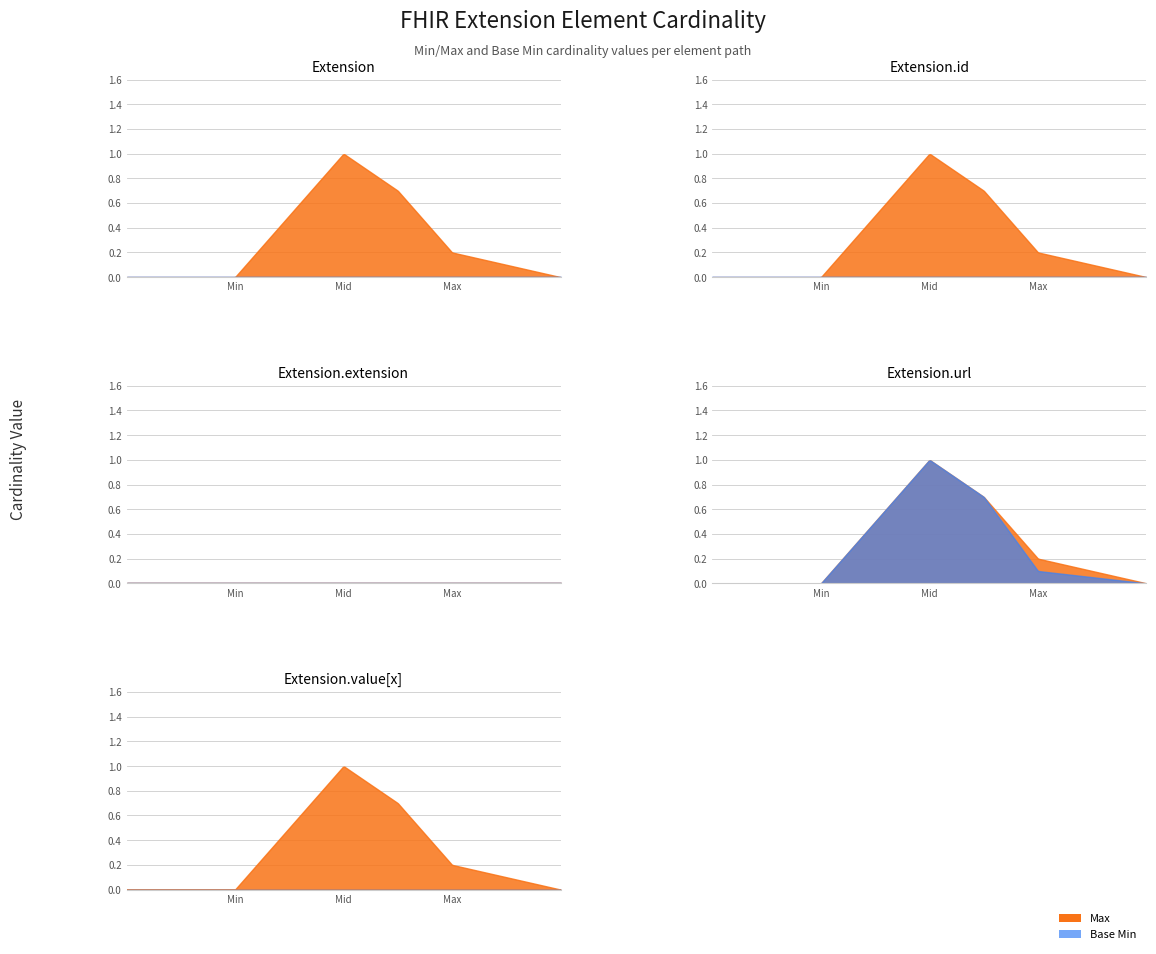

In Base Min, how many points are higher than both neighbors (excluding endpoints)?

1